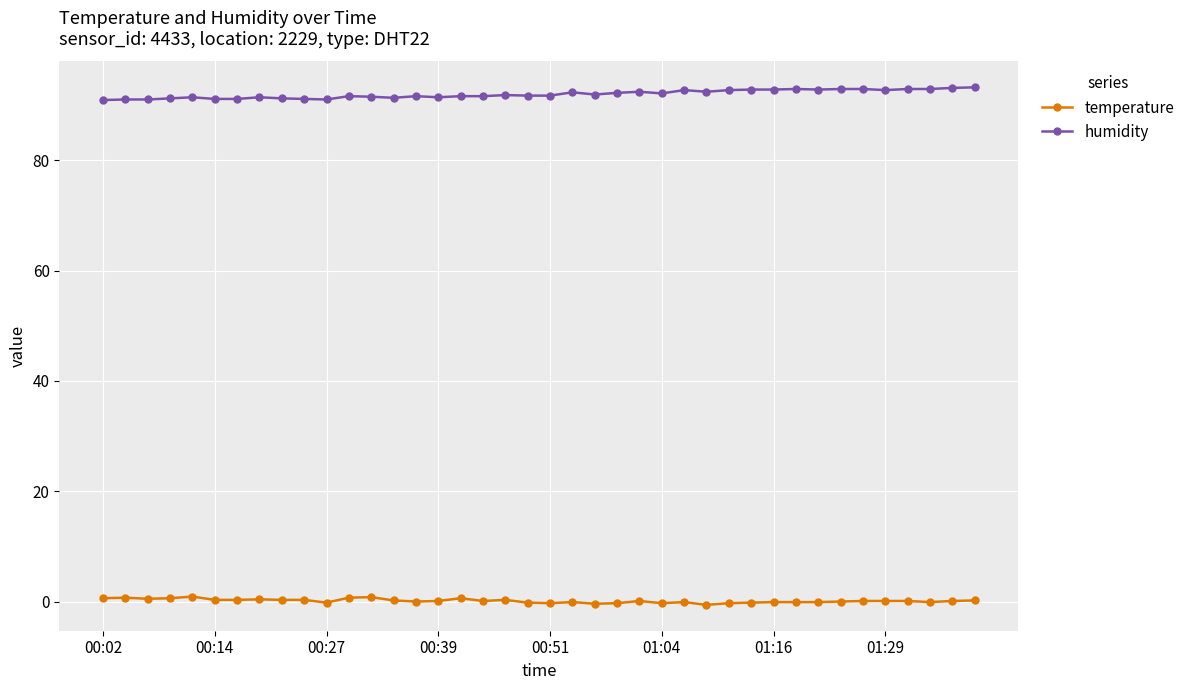

Which series has the largest range (max minus min)?

humidity